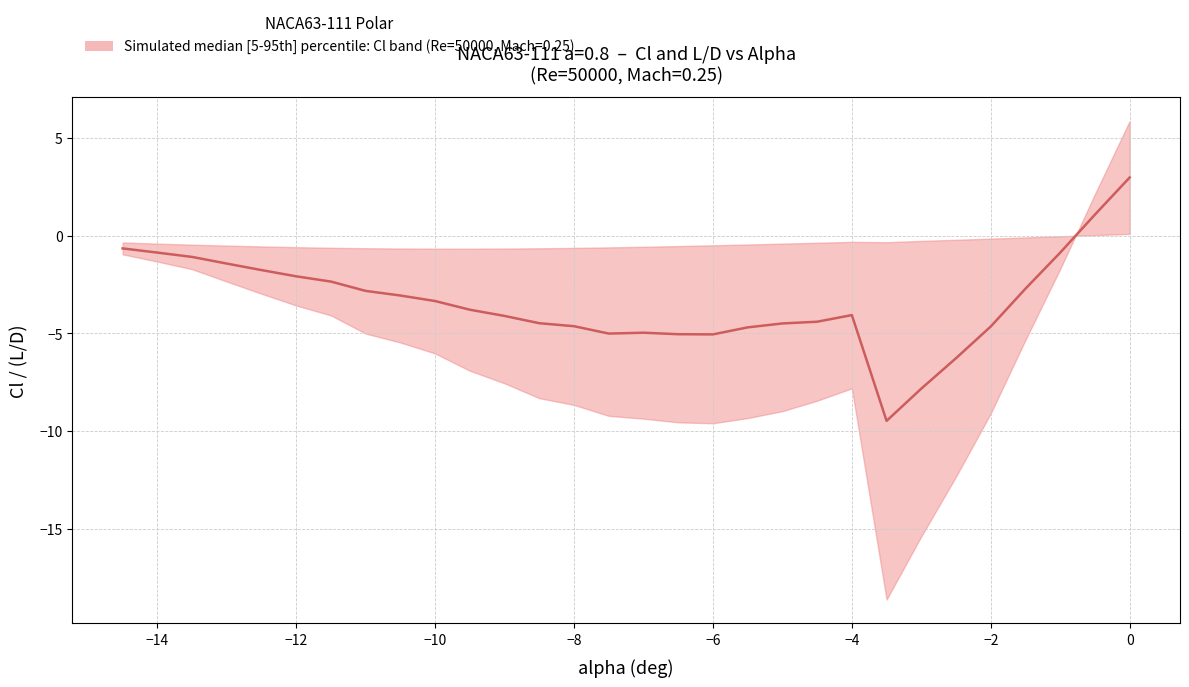

Count the number of categories in the chart.

30